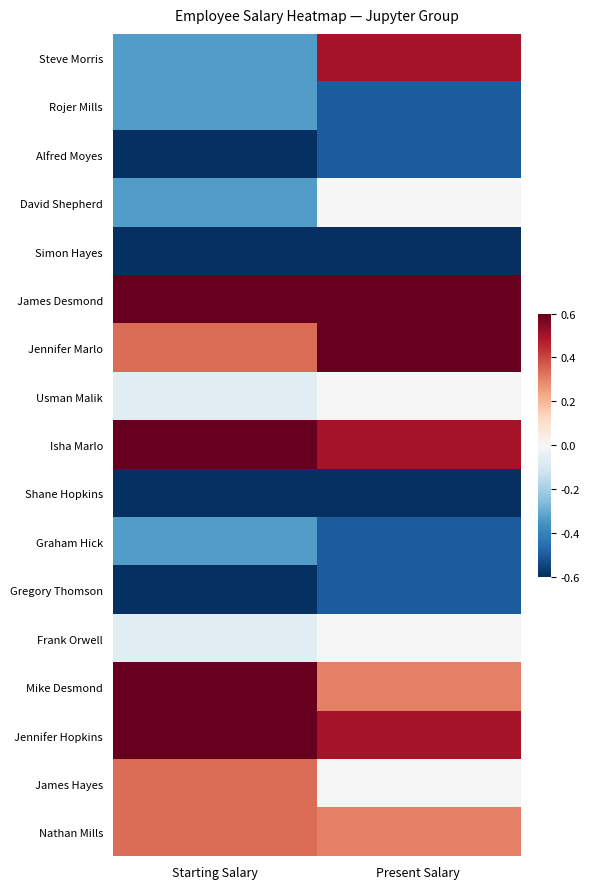

What is the total value across all series at Present Salary?

0.1